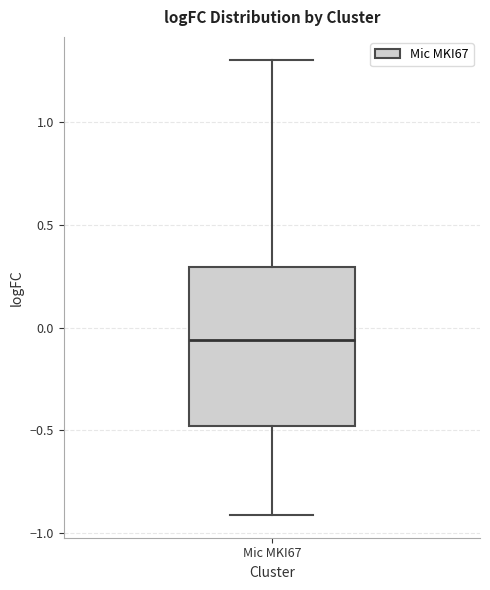

Read this box plot against the y-axis: the position of the median line, the range covered by the box, and the ends of both whiskers. The values are not printed on the chart, so give them approximately, as read against the axis.

median -0.05, box -0.50 to 0.30, whiskers -0.90 to 1.30